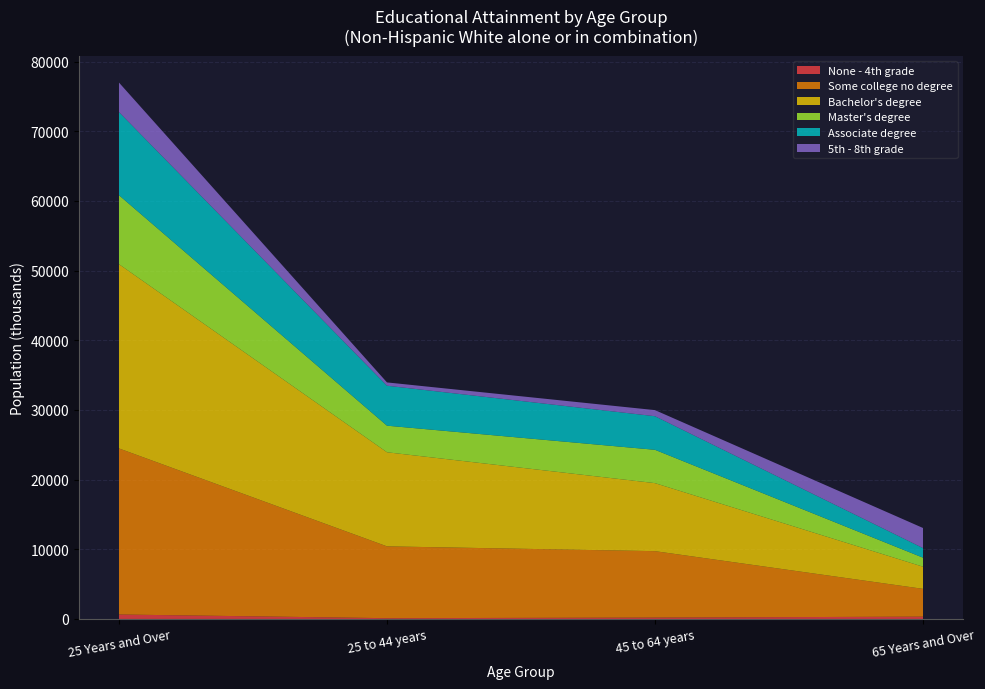

Reading left to right, transcribe all the data shown in this chart.

None - 4th grade: 25 Years and Over=643	25 to 44 years=113	45 to 64 years=198	65 Years and Over=289
Some college no degree: 25 Years and Over=23833	25 to 44 years=10307	45 to 64 years=9534	65 Years and Over=3992
Bachelor's degree: 25 Years and Over=26441	25 to 44 years=13505	45 to 64 years=9761	65 Years and Over=3175
Master's degree: 25 Years and Over=9896	25 to 44 years=3814	45 to 64 years=4784	65 Years and Over=1298
Associate degree: 25 Years and Over=11930	25 to 44 years=5735	45 to 64 years=4819	65 Years and Over=1376
5th - 8th grade: 25 Years and Over=4236	25 to 44 years=474	45 to 64 years=877	65 Years and Over=2685